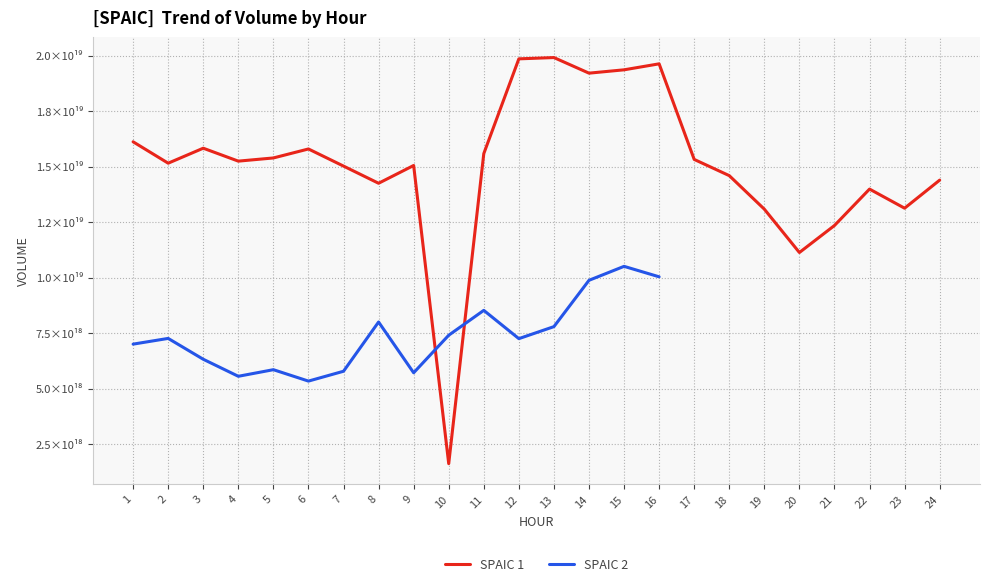

At how many categories does at least one series exceed 18800978030852886528?

5